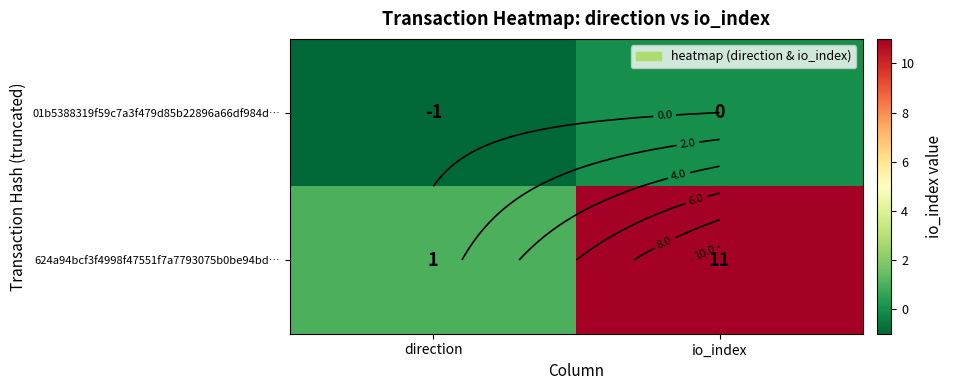

At which category does the chart reach its peak across all series?

io_index